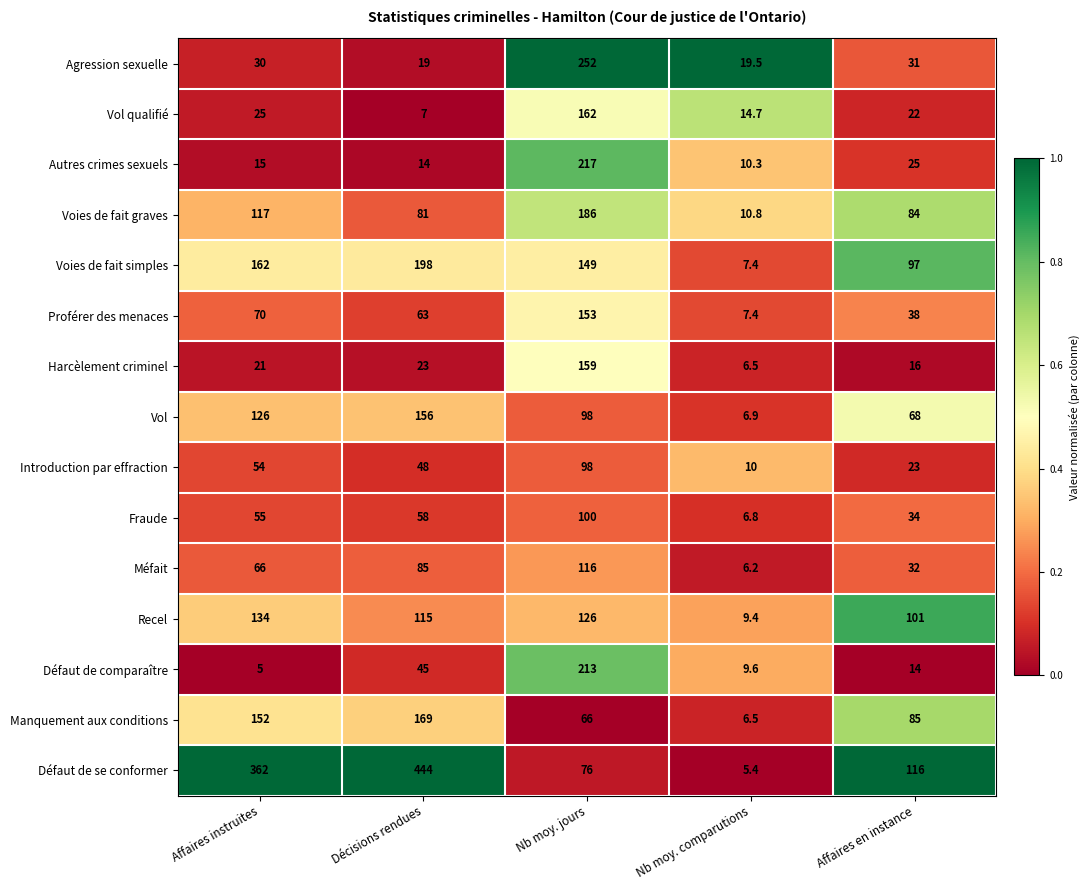

Rank the series at Affaires instruites from lowest to highest value.

Défaut de comparaître, Autres crimes sexuels, Harcèlement criminel, Vol qualifié, Agression sexuelle, Introduction par effraction, Fraude, Méfait, Proférer des menaces, Voies de fait graves, Vol, Recel, Manquement aux conditions, Voies de fait simples, Défaut de se conformer